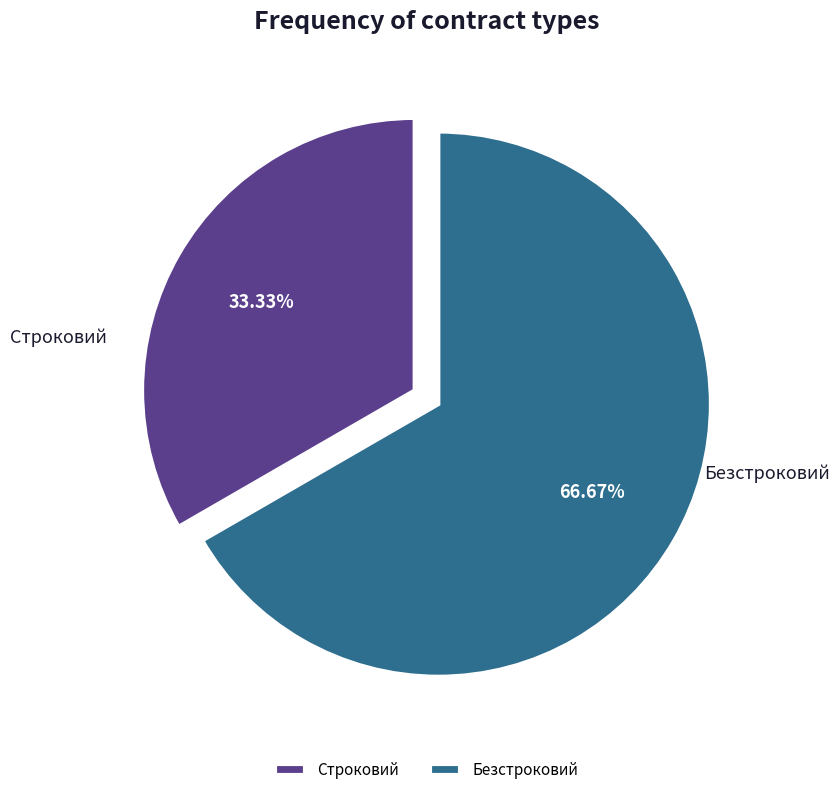

Is it true that Безстроковий is 76% of the pie?

False